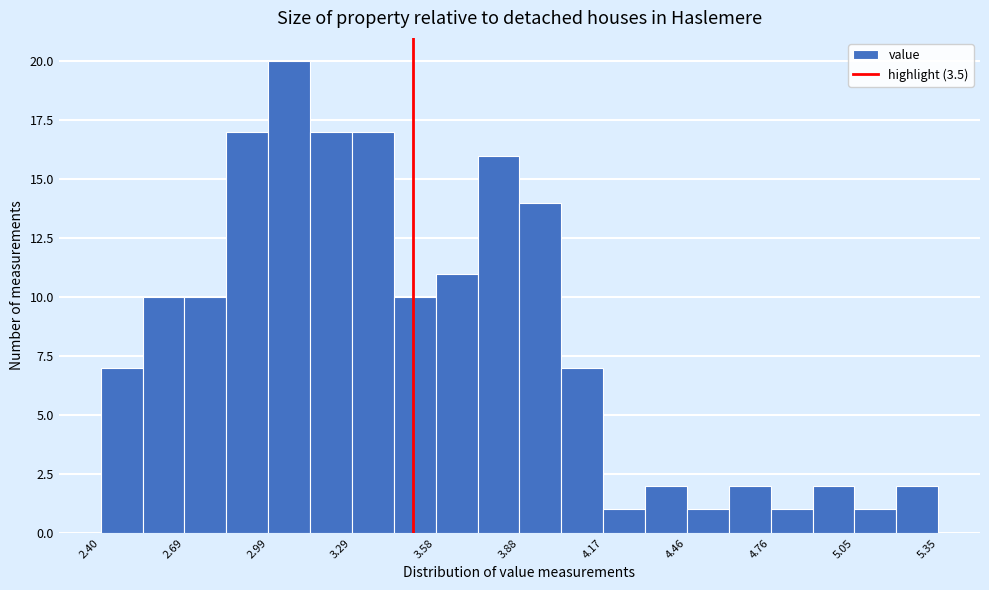

Around what value on the x-axis is the tallest bar? Give the approximate position of its centre, as read against the axis.

3.05